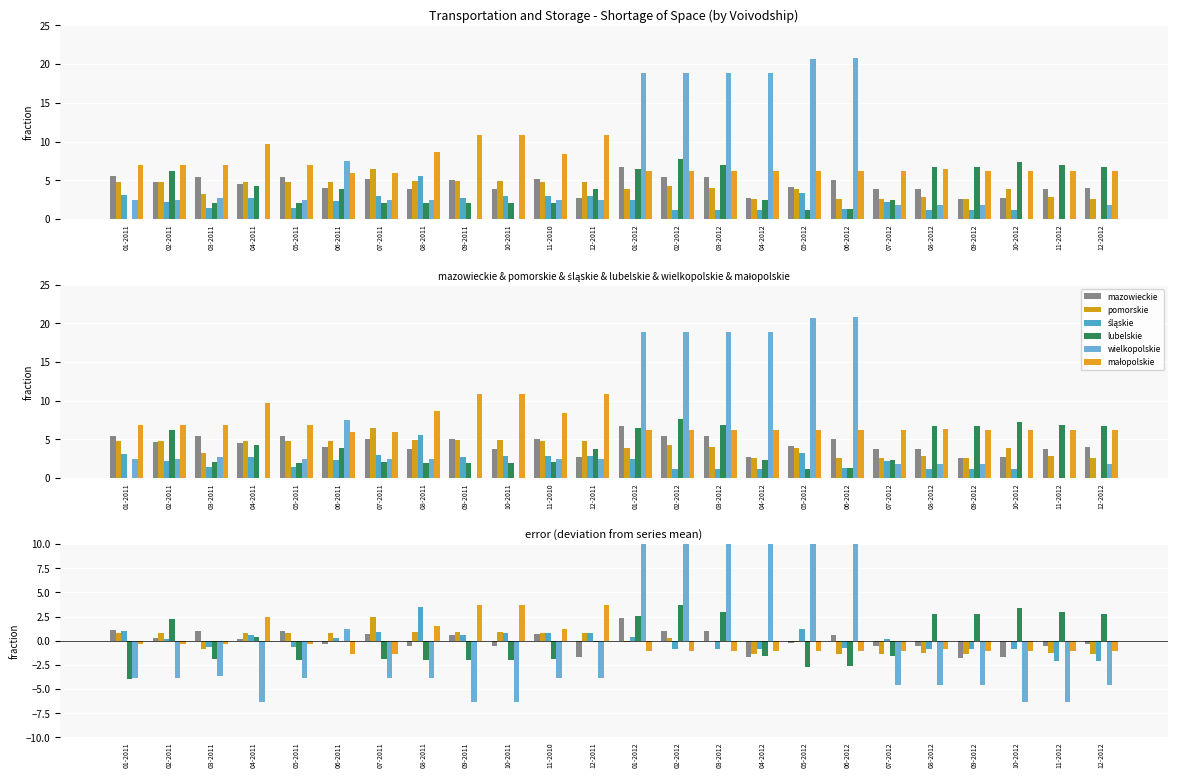

What is the approximate value of mazowieckie at 07-2011?

0.7